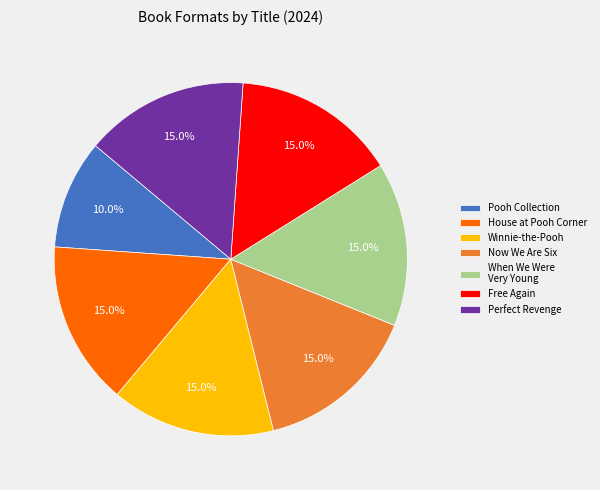

Is it true that Perfect Revenge is 24% of the pie?

False